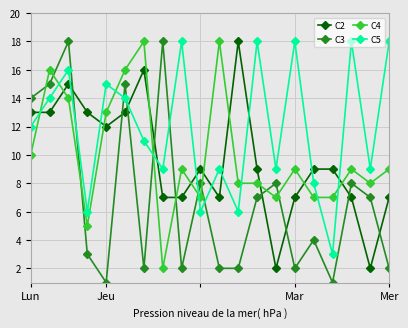

Which series has the largest total across all categories?

C5